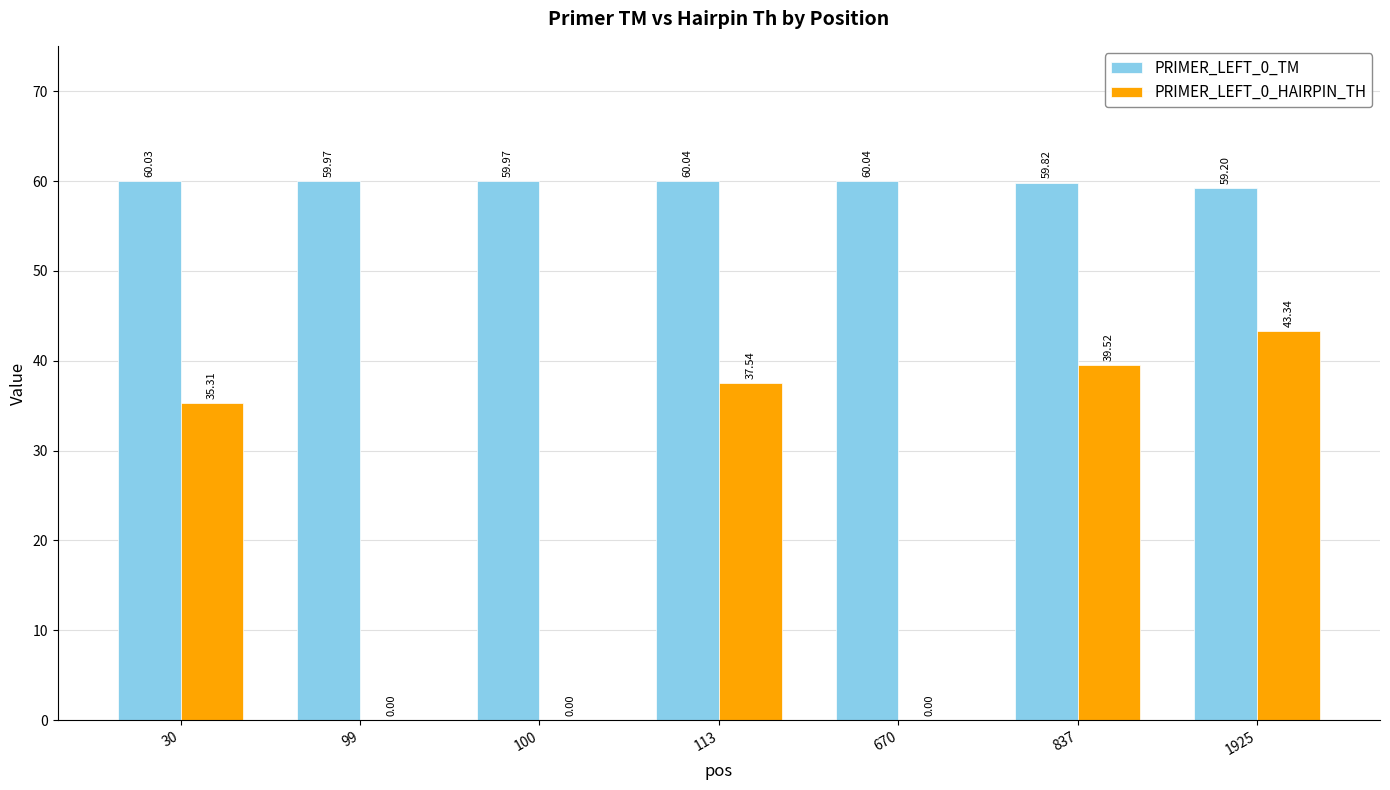

What is the sum of all PRIMER_LEFT_0_HAIRPIN_TH values?

155.7